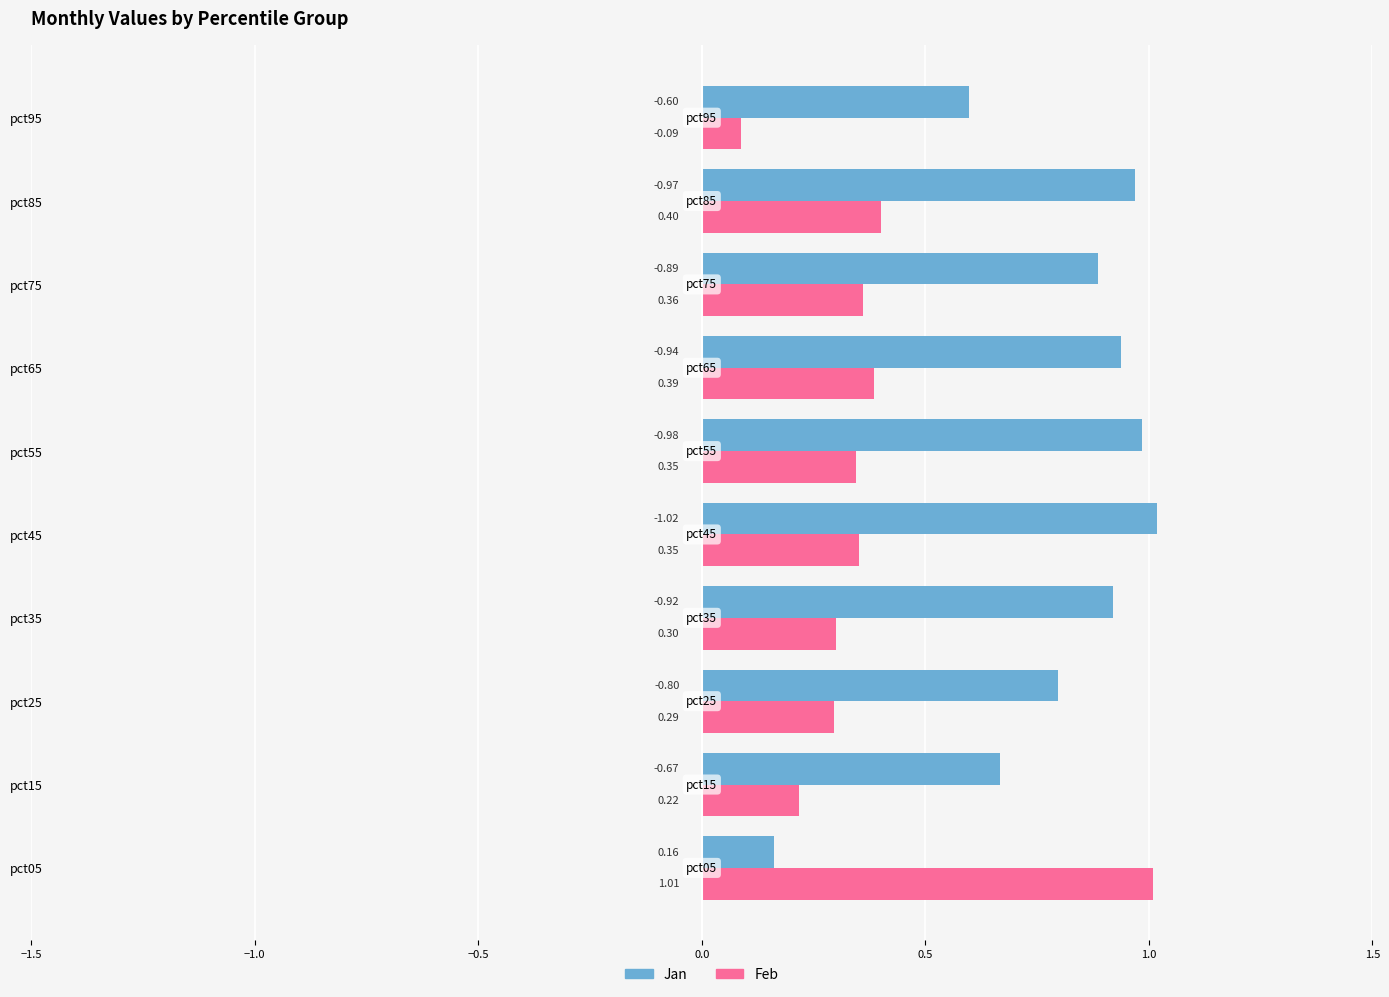

Between pct05 and pct75, which series saw the biggest shift?

Jan